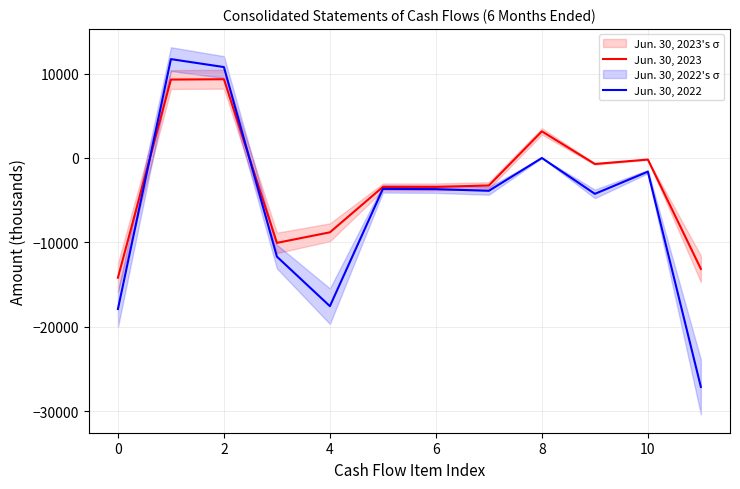

Reading right to left, extract all data points from this chart.

Jun. 30, 2023: -13138	-188	-712	3154	-3258	-3430	-3430	-8808	-10059	9329	9290	-14185
Jun. 30, 2022: -27122	-1622	-4249	0	-3889	-3694	-3661	-17557	-11688	10771	11713	-17895